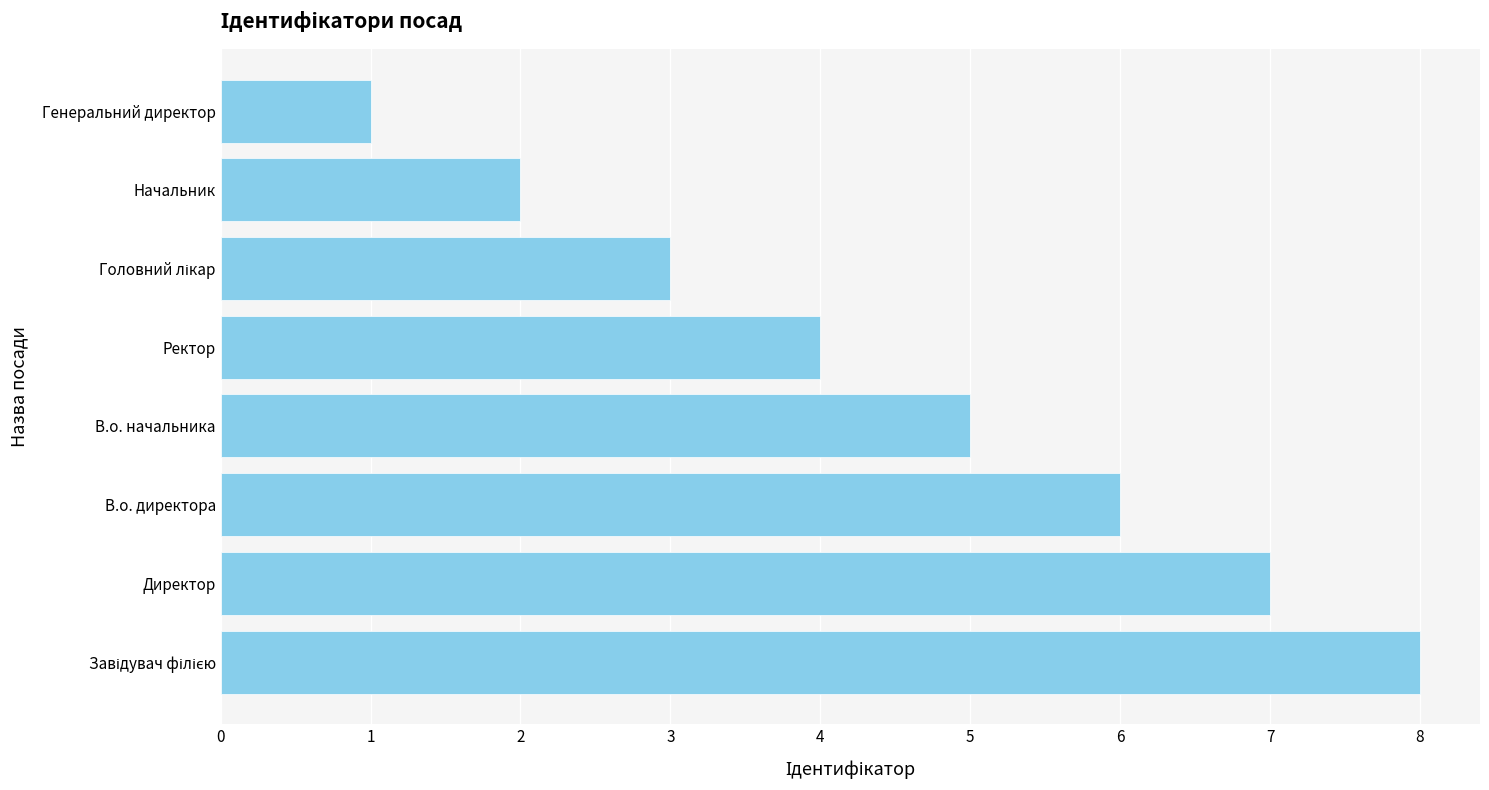

Does the chart contain any negative values?

No